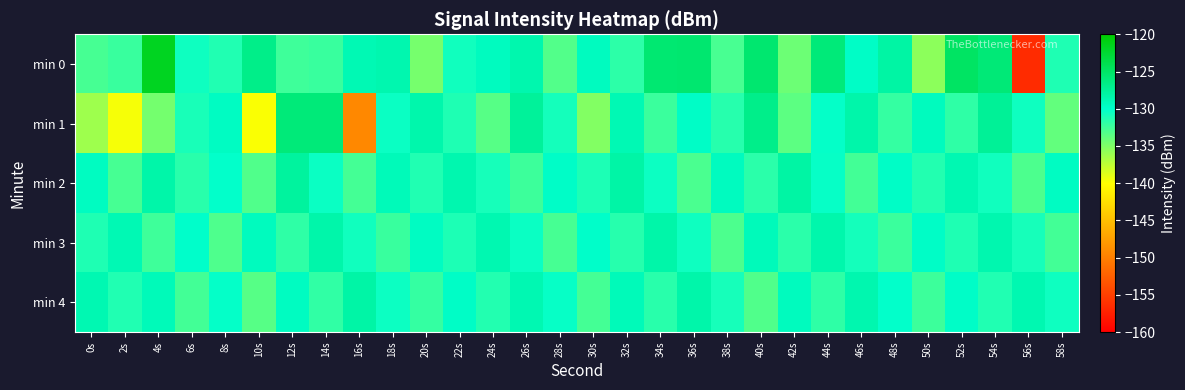

Which series has the largest range (max minus min)?

min 0